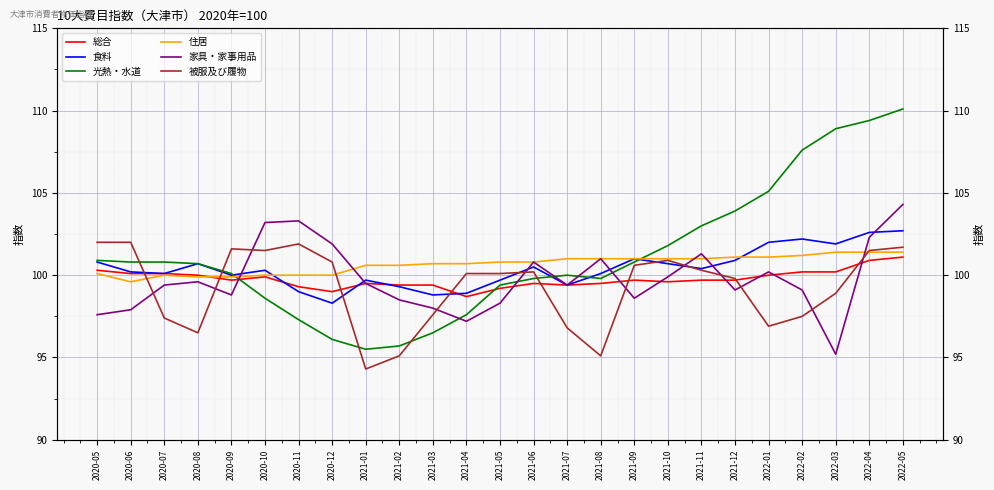

Which series has the widest spread of values?

光熱・水道